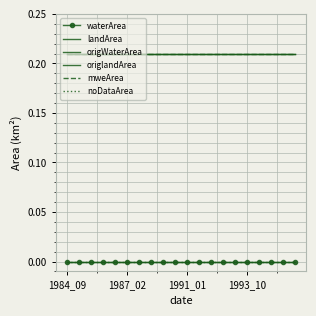

What are all the series names shown in the legend?

waterArea, landArea, origWaterArea, origlandArea, mweArea, noDataArea